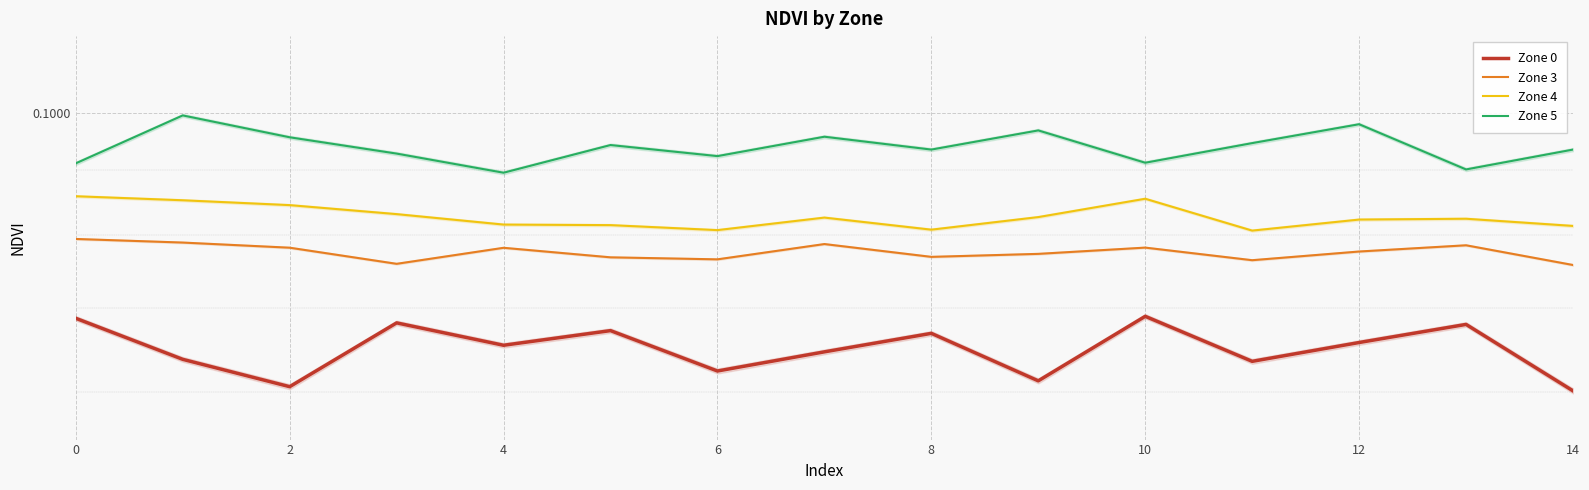

At how many categories does at least one series exceed 0?

15